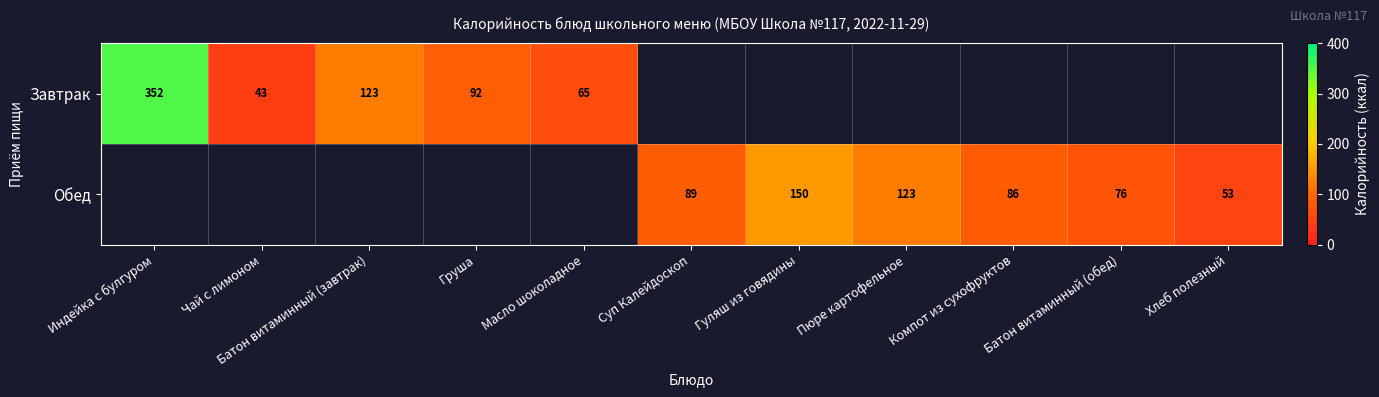

What is the smallest value displayed?

43.0